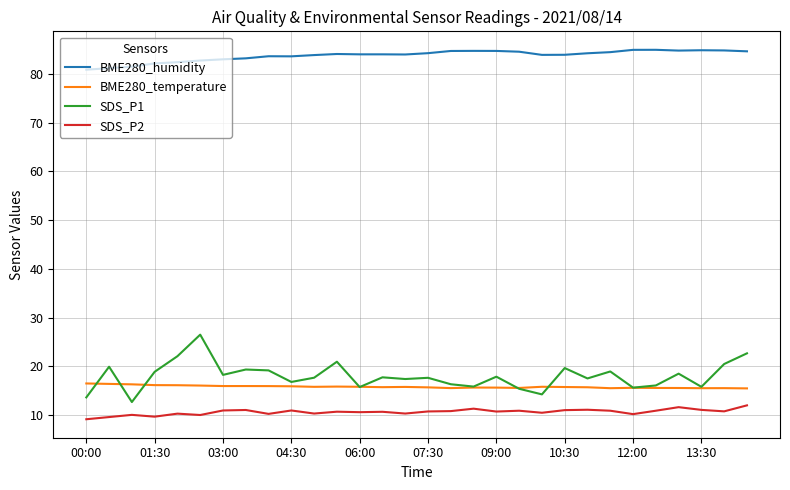

What are all the series names shown in the legend?

BME280_humidity, BME280_temperature, SDS_P1, SDS_P2